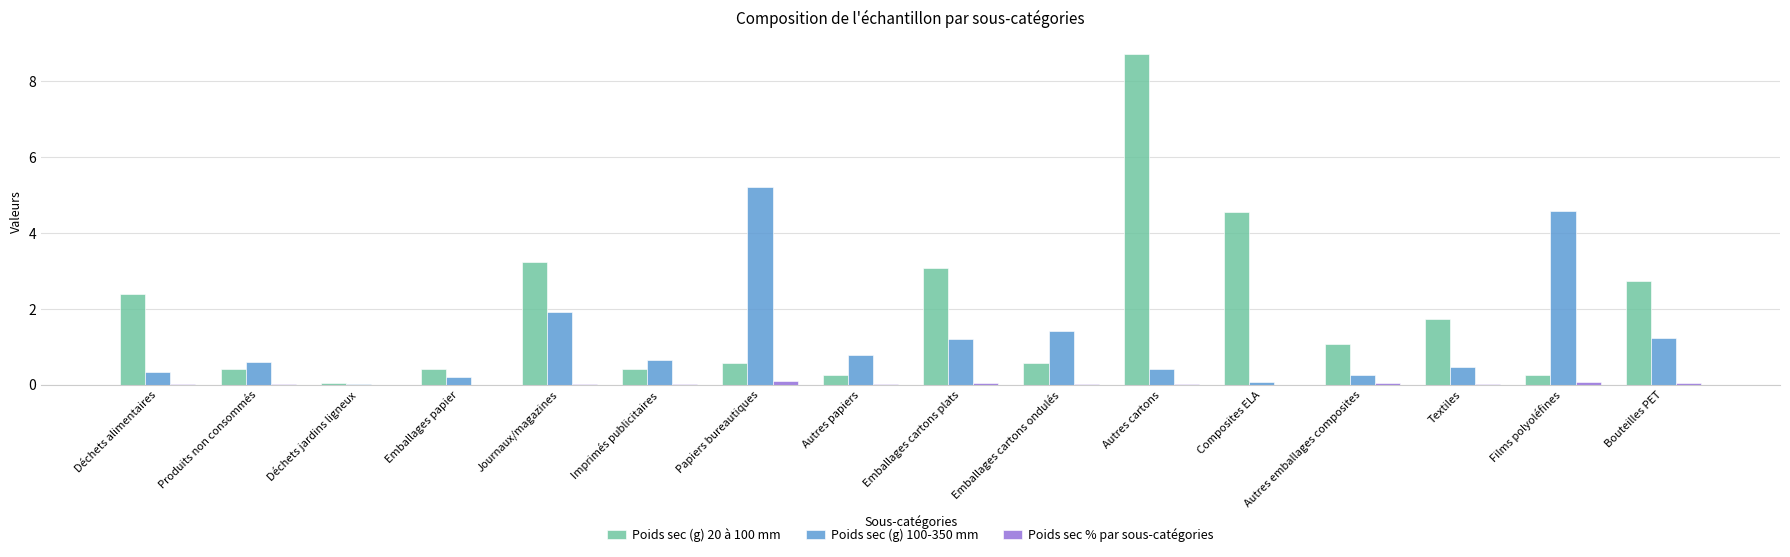

Which series has the widest spread of values?

Poids sec (g) 20 à 100 mm